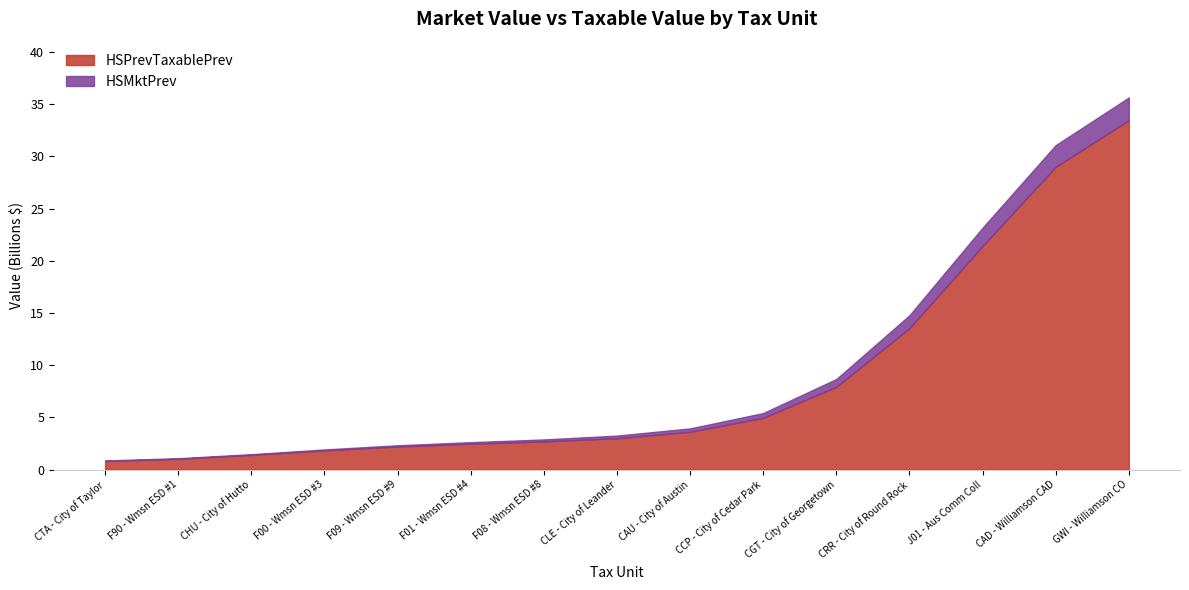

At which label is HSPrevTaxablePrev closest to 17?

CRR - City of Round Rock